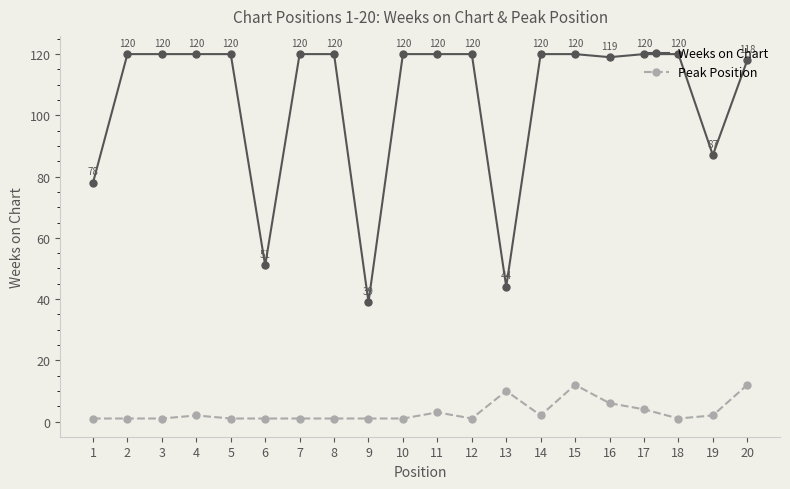

What is the maximum value shown in the chart?

120